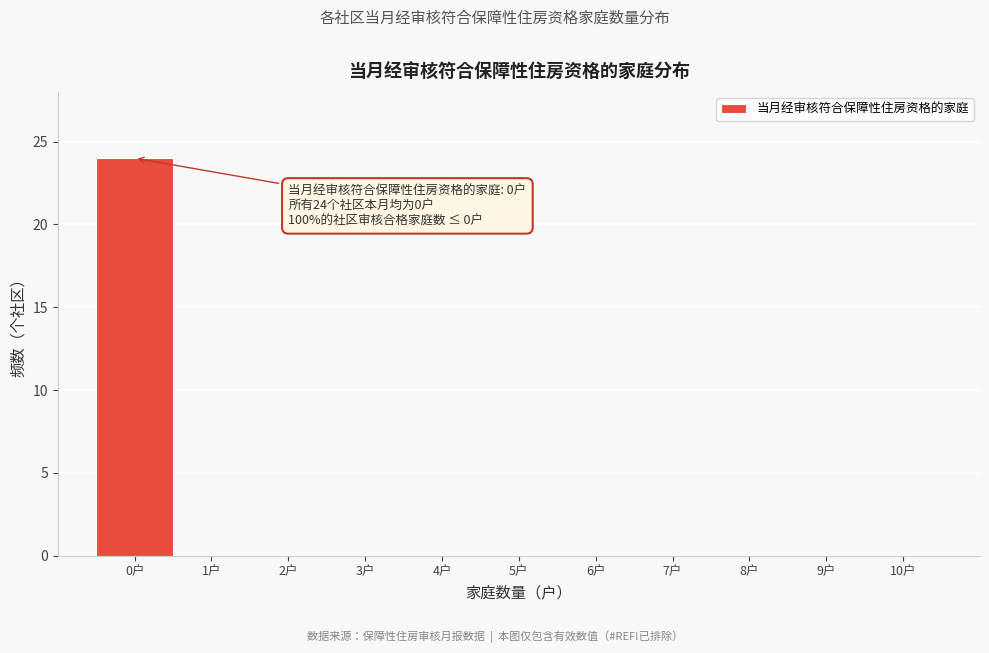

Over which range of the x-axis is the bar tallest?

-0.5 to 0.5